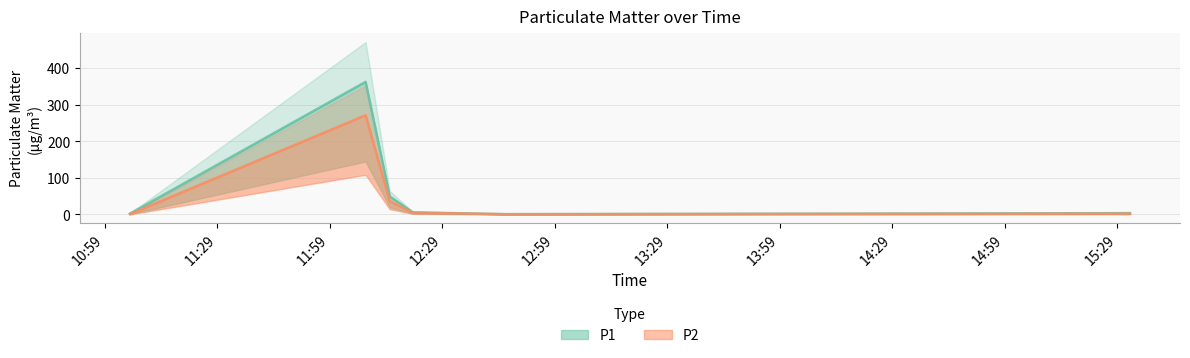

True or false: P1 has more than 1 points higher than both neighbors.

False